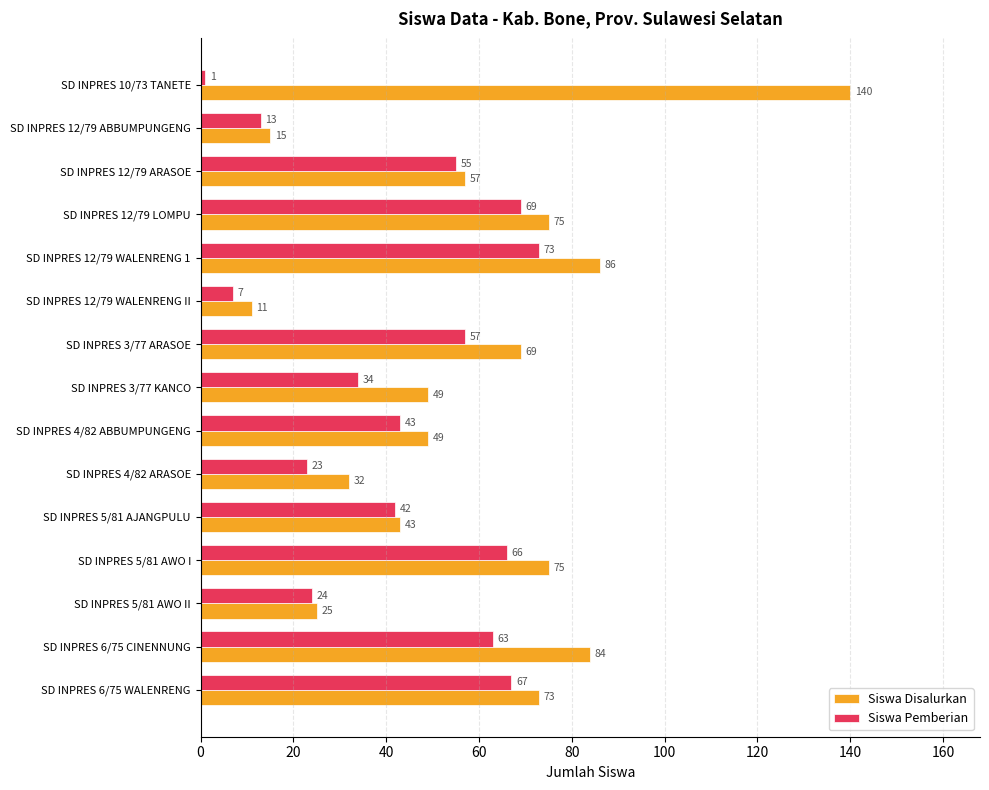

Rank the series by their maximum value, from lowest to highest.

Siswa Pemberian, Siswa Disalurkan